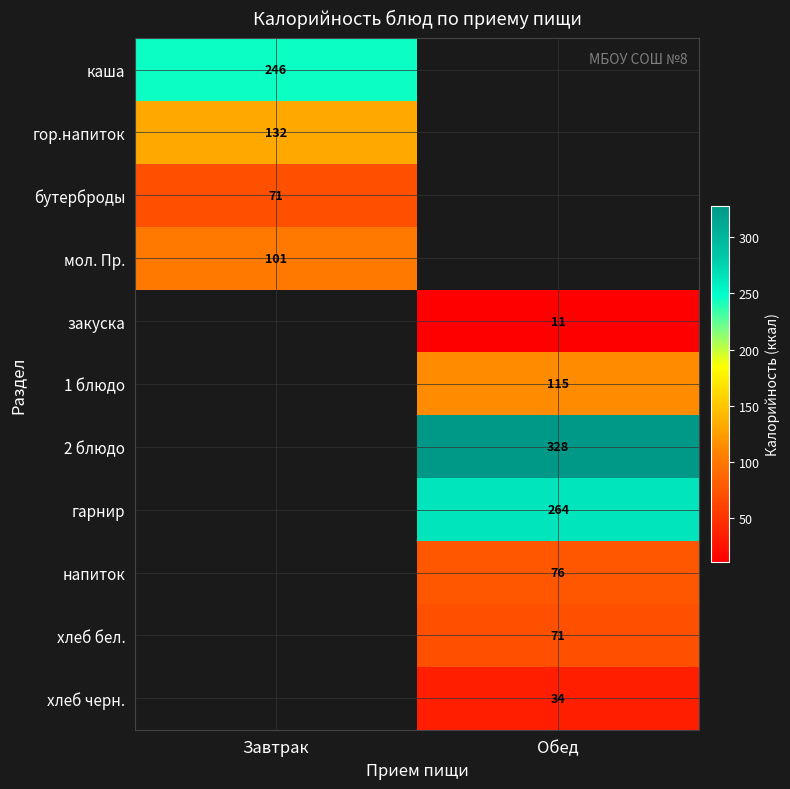

True or false: закуска has a value of 11 at Обед.

True